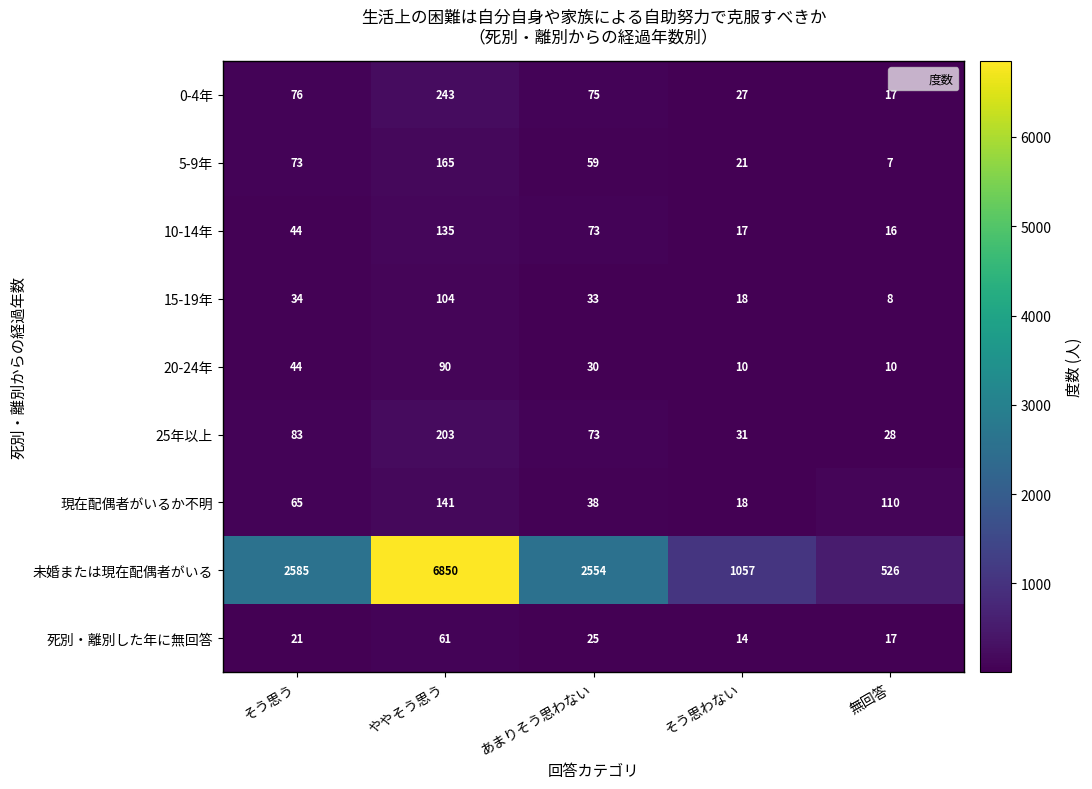

What is the smallest value displayed?

7